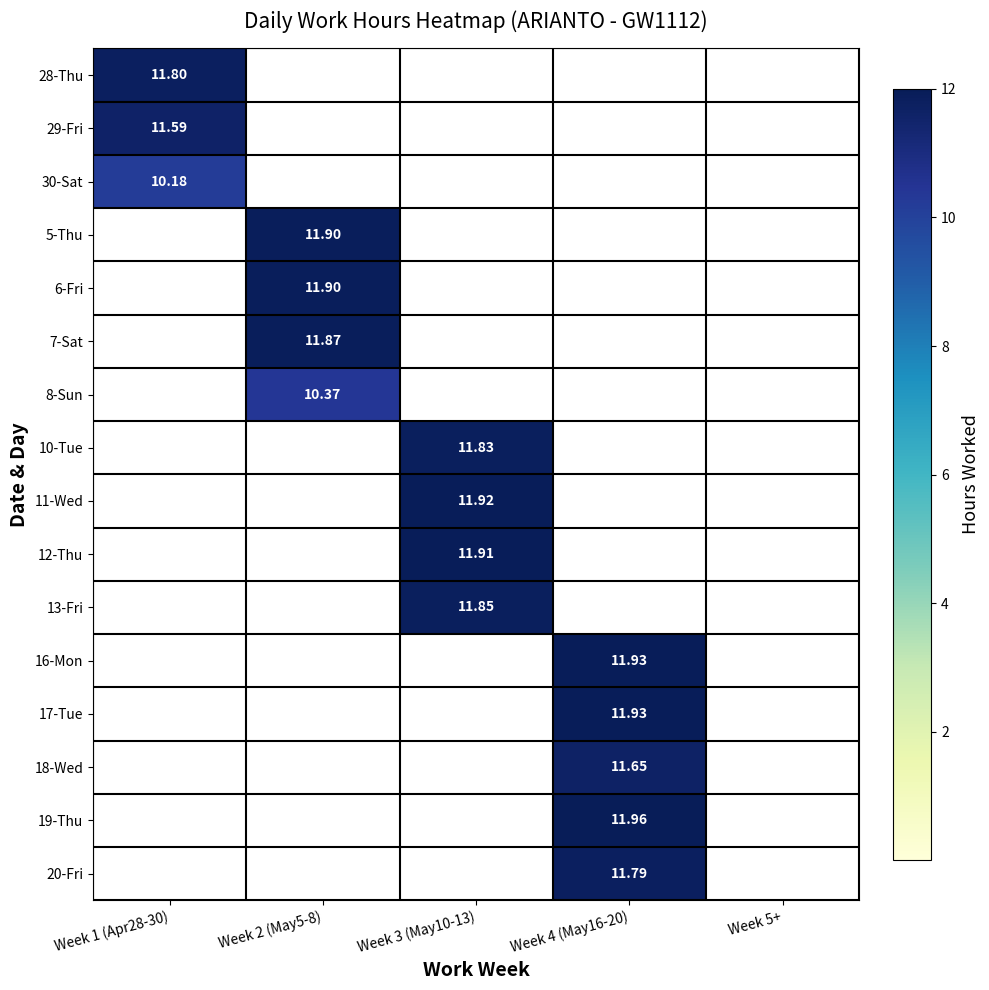

Which category has the highest value in the 17-Tue series?

Week 4 (May16-20)